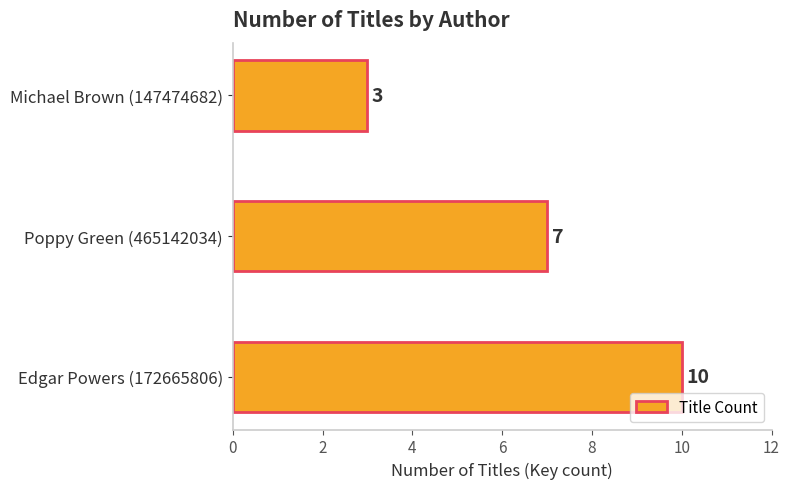

What value does the data have at Michael Brown (147474682)?

3